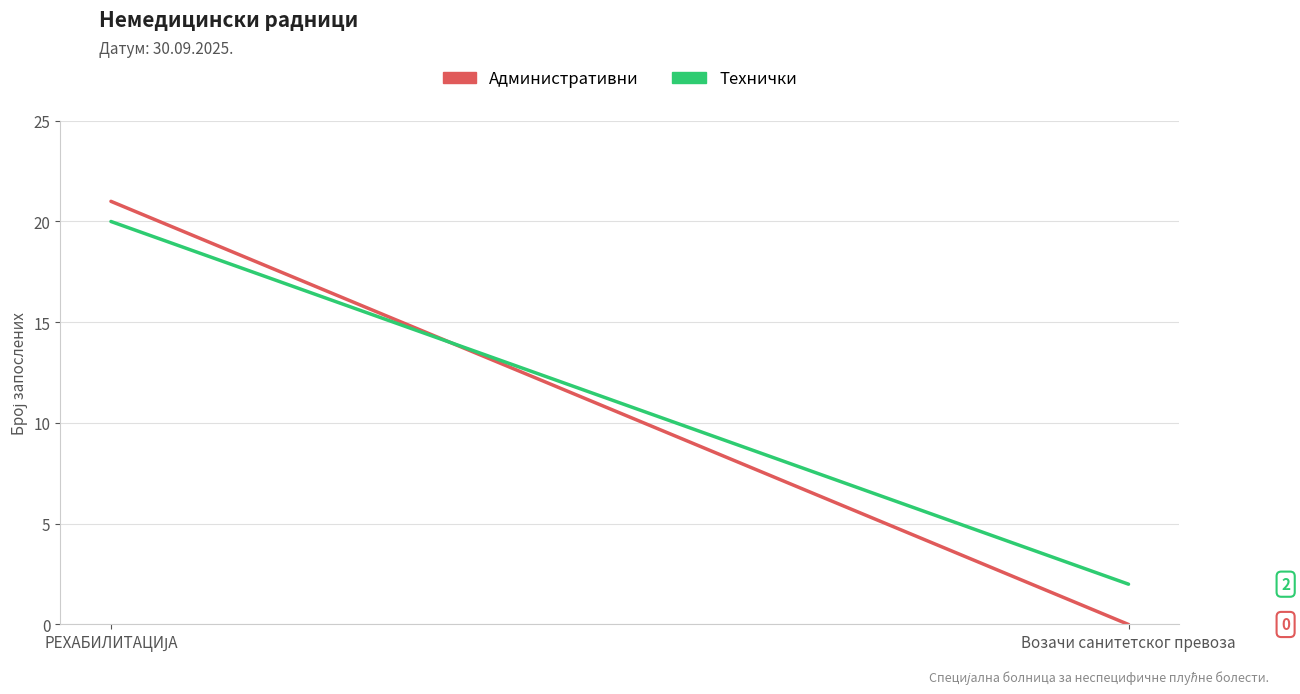

List the series in order of their peak value, highest first.

Административни, Технички